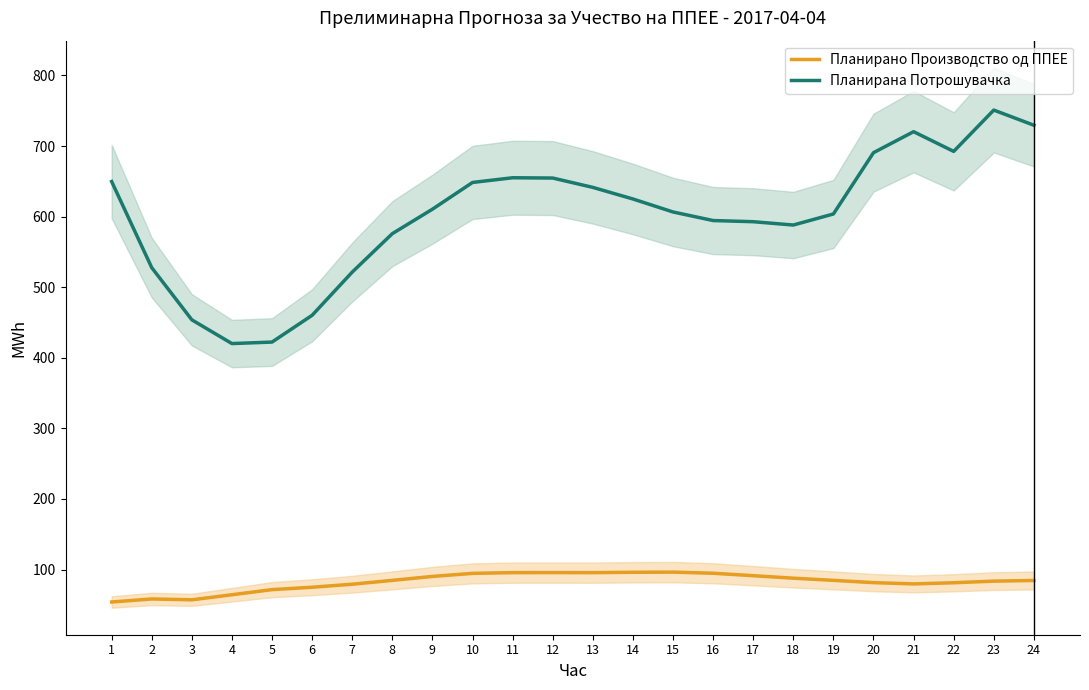

True or false: Планирана Потрошувачка and Планирано Производство од ППЕЕ cross at least once.

False